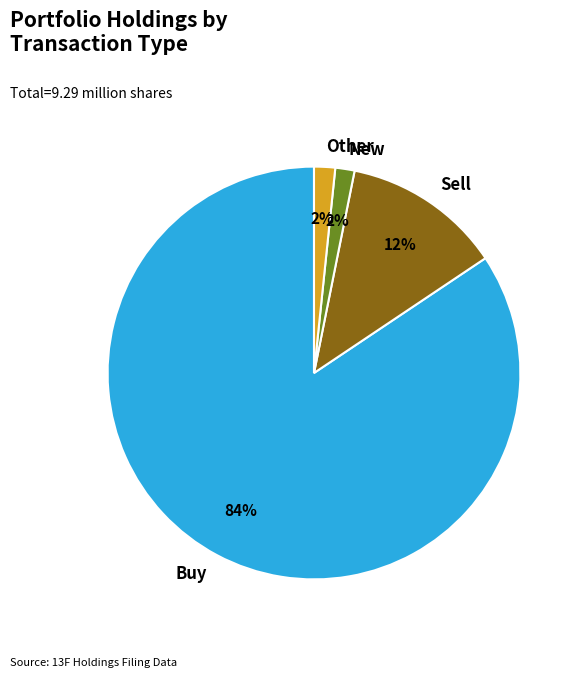

To the nearest percent, what portion does Other represent?

2%